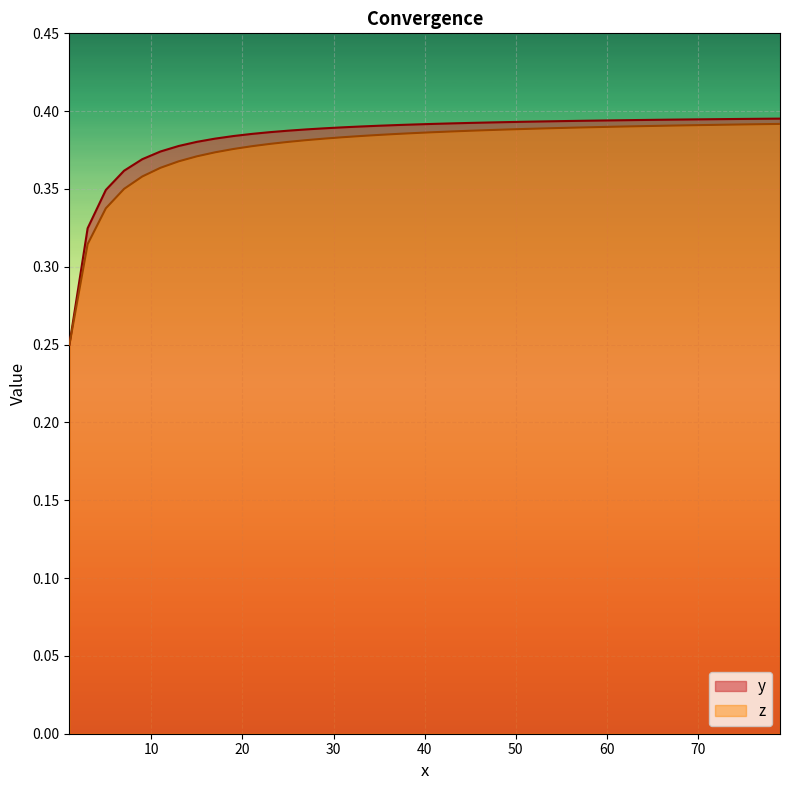

What are all the series names shown in the legend?

y, z